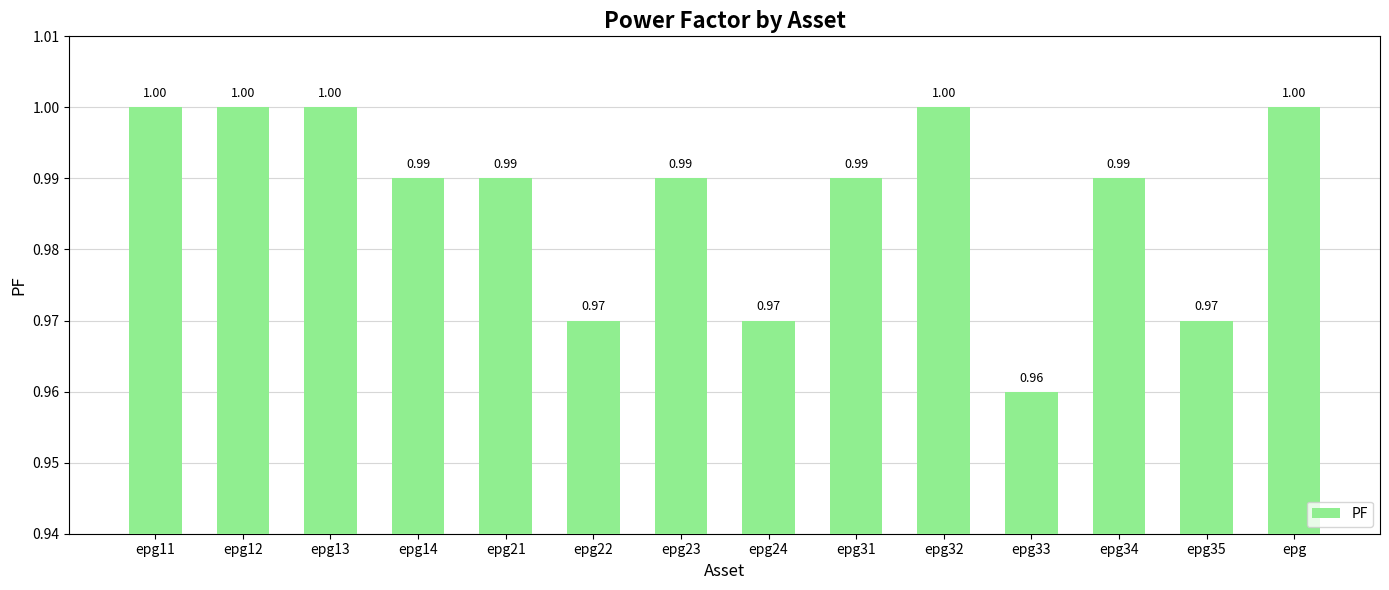

Which has a higher value, epg24 or epg21?

epg21